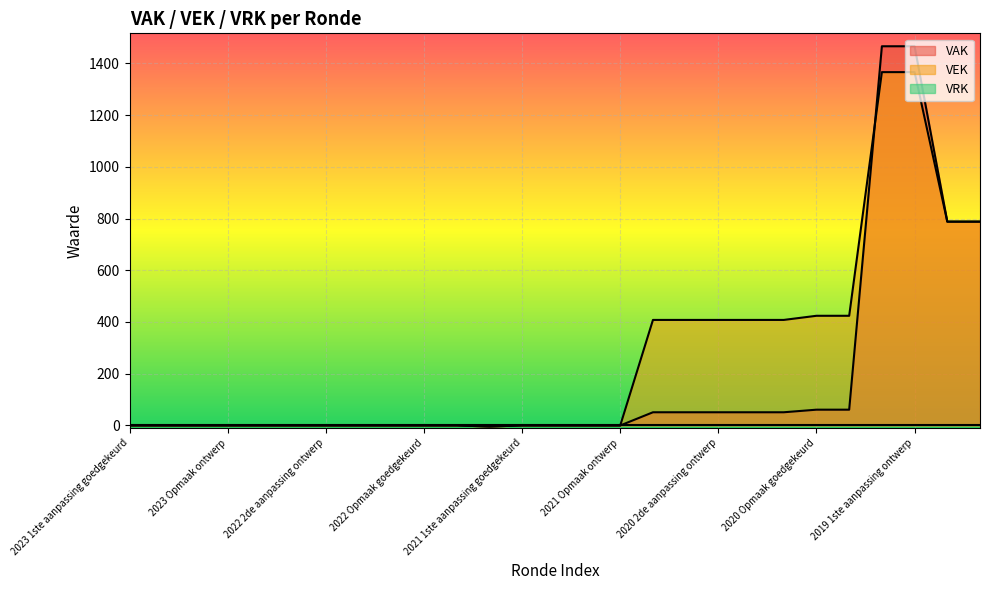

How many interior local valleys does the VAK series have?

1